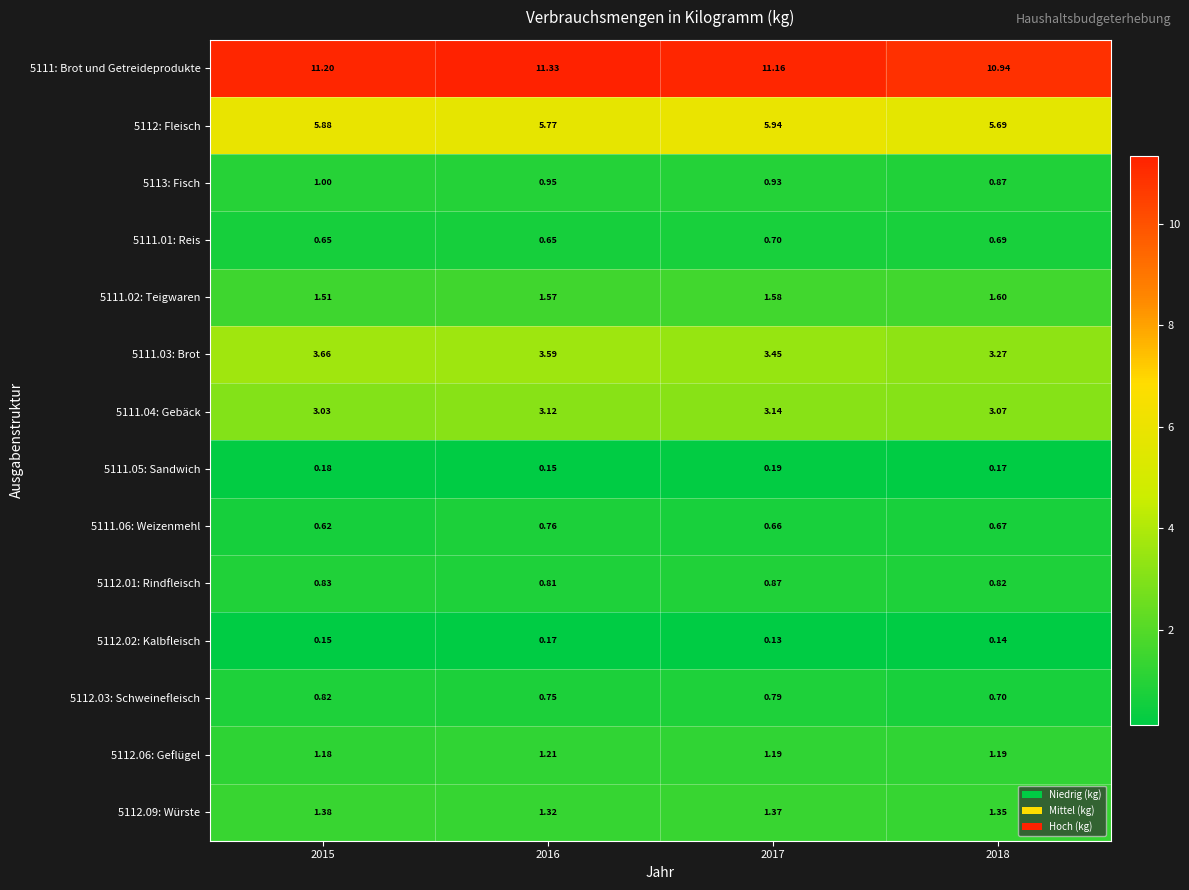

Is the value of 5111.05: Sandwich at 2016 greater than the value of 5112.06: Geflügel at 2016?

No